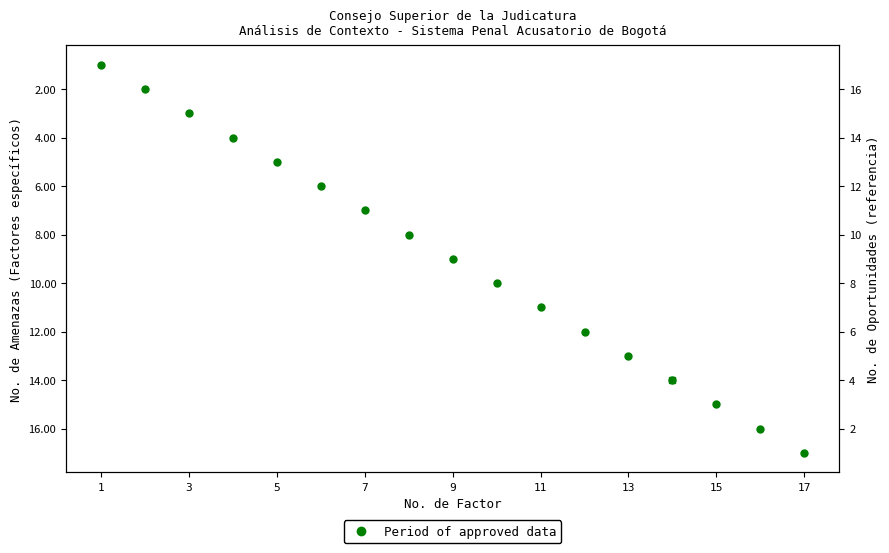

Is it true that the value at 3 is 1?

False